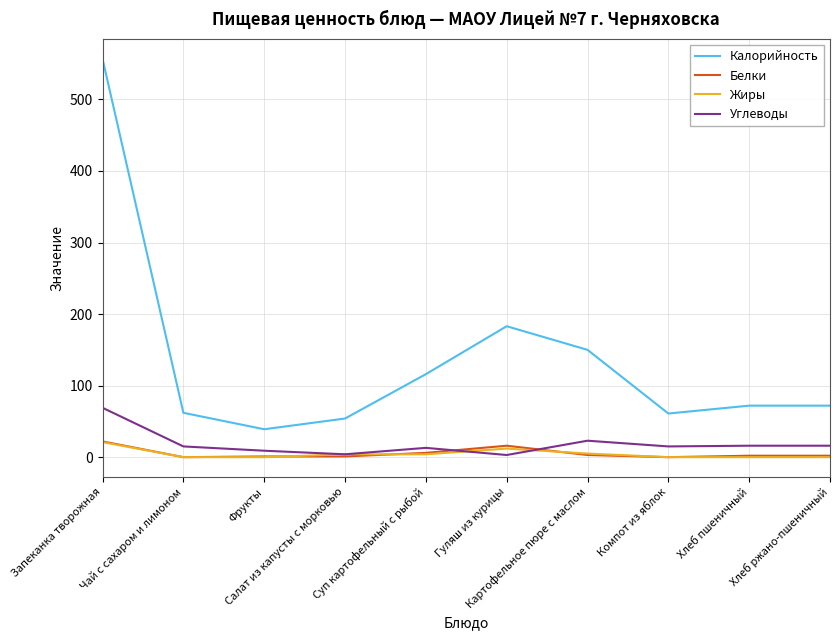

At which label does Жиры first exceed 4?

Запеканка творожная